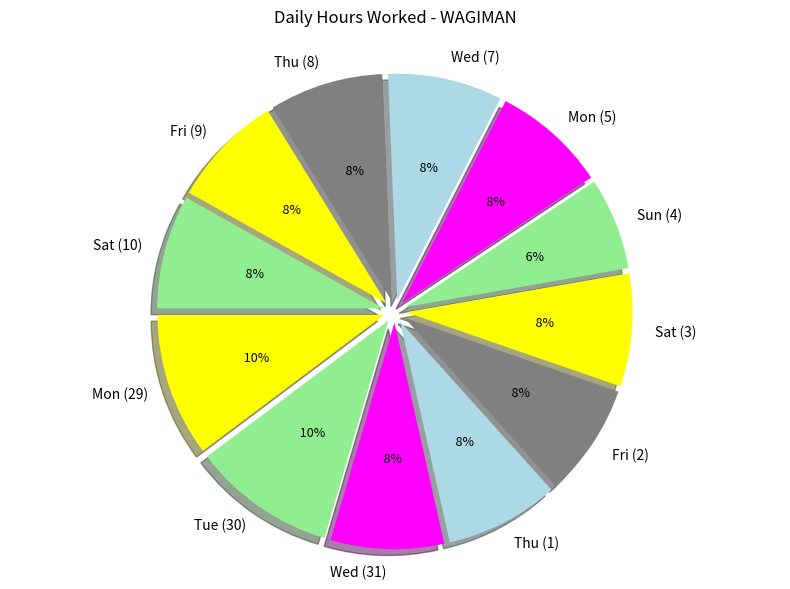

Does Thu (8) represent more than half of the total?

No